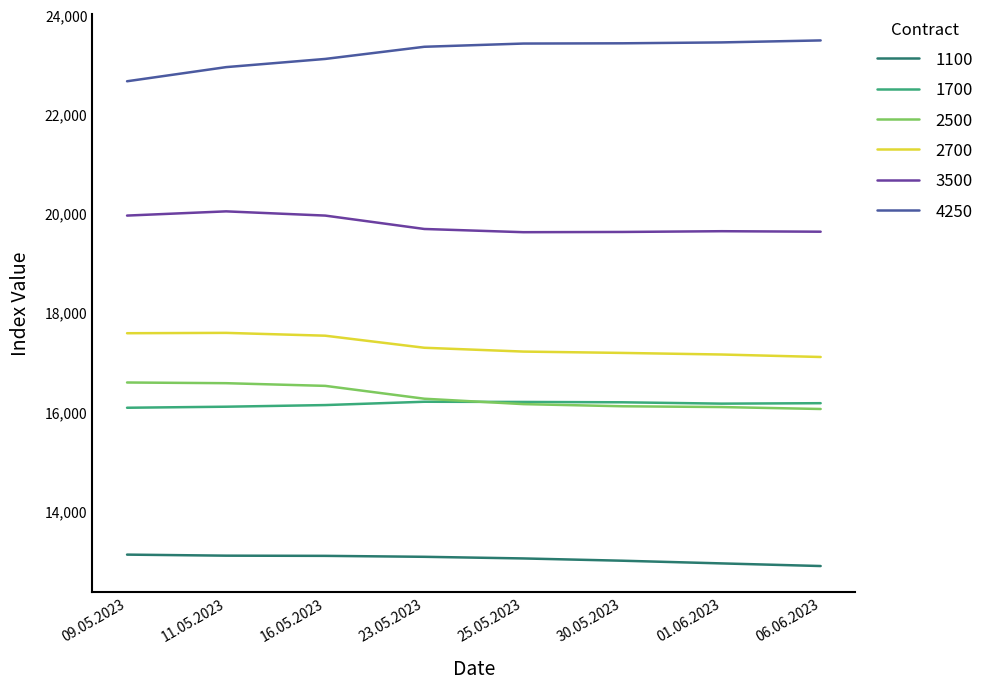

Which series has the largest total across all categories?

4250